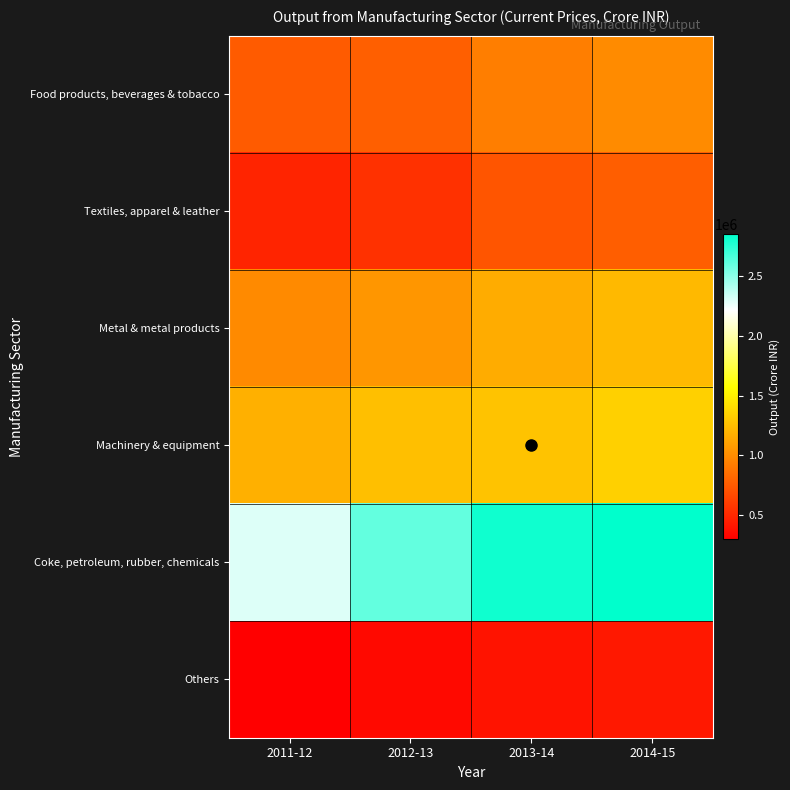

Between 2013-14 and 2012-13, which is larger?

2013-14